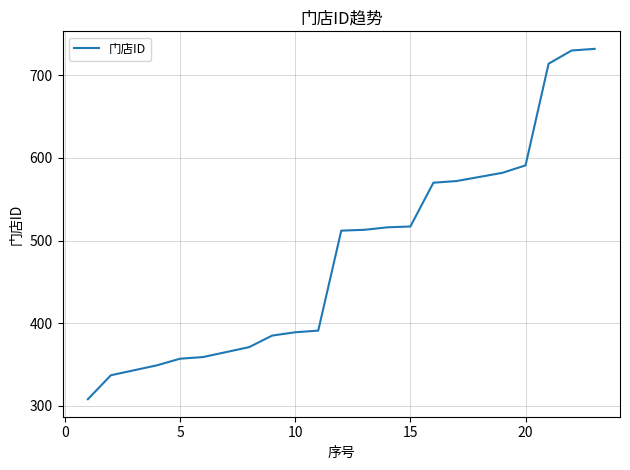

What is the difference between the maximum and minimum values?

424